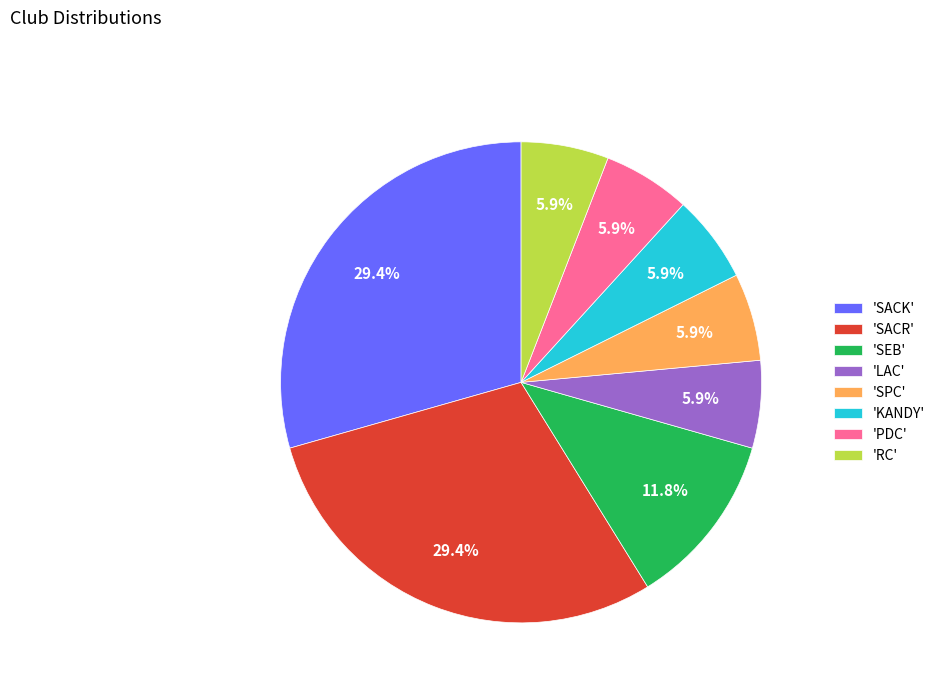

What is the ratio of the value at 'SEB' to the value at 'KANDY'?

2.0